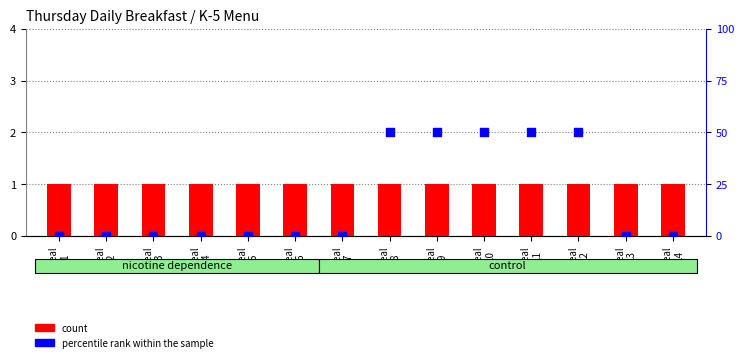

Which series has the largest total across all categories?

percentile rank within the sample